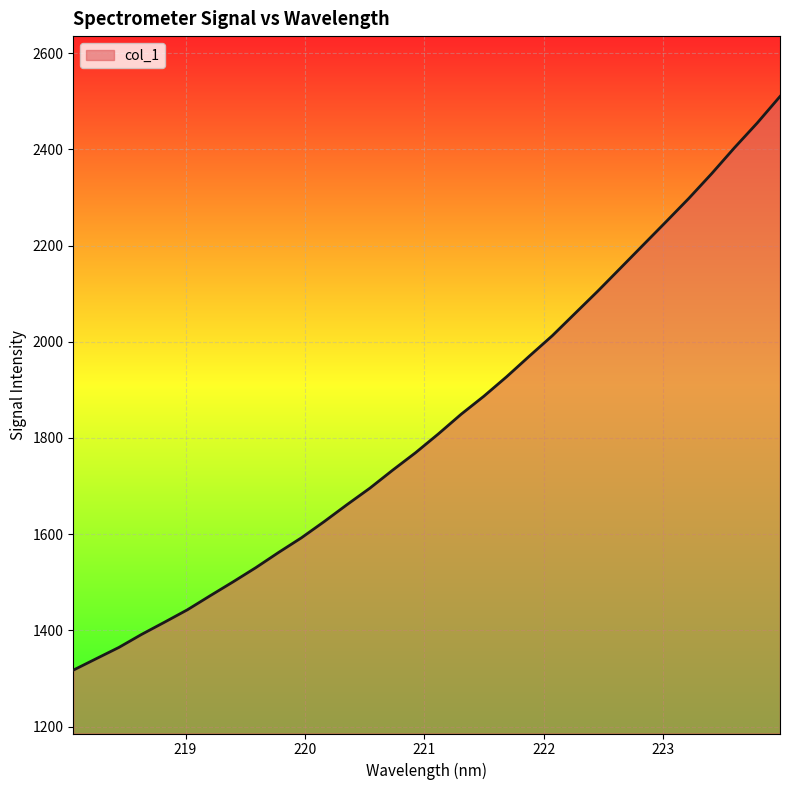

What is the minimum value shown in the chart?

1317.2